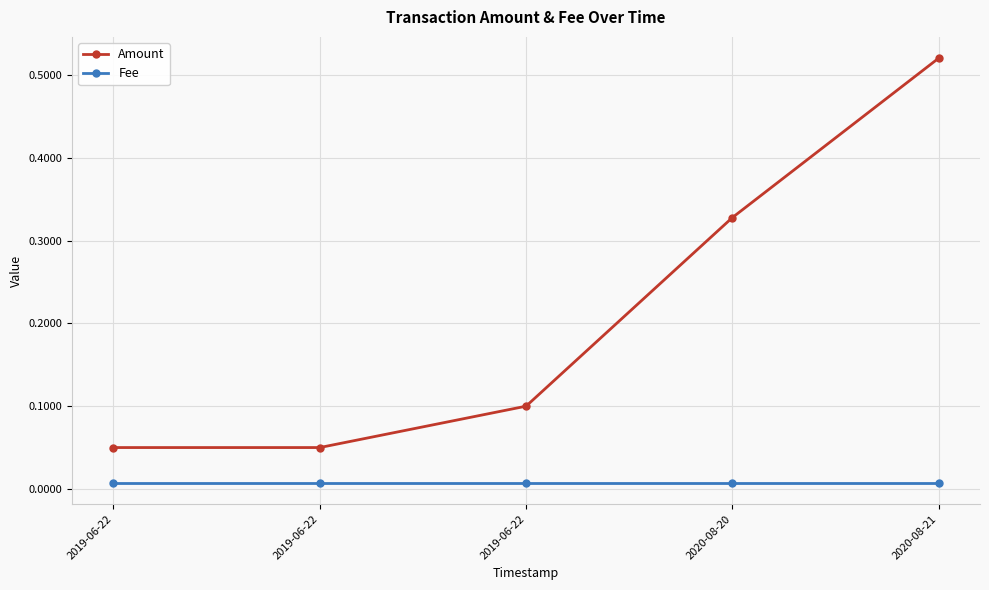

What are all the series names shown in the legend?

Amount, Fee